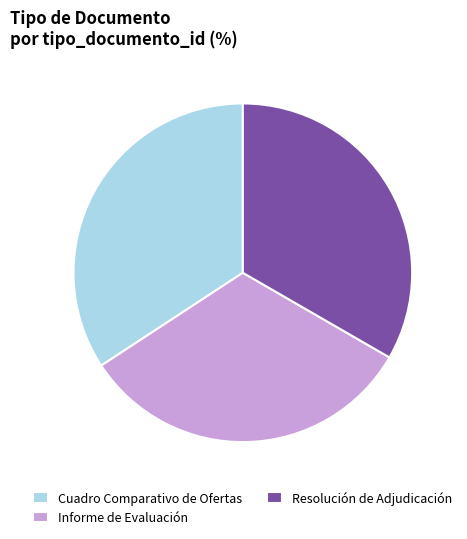

Is there any slice that represents more than half of the pie?

No